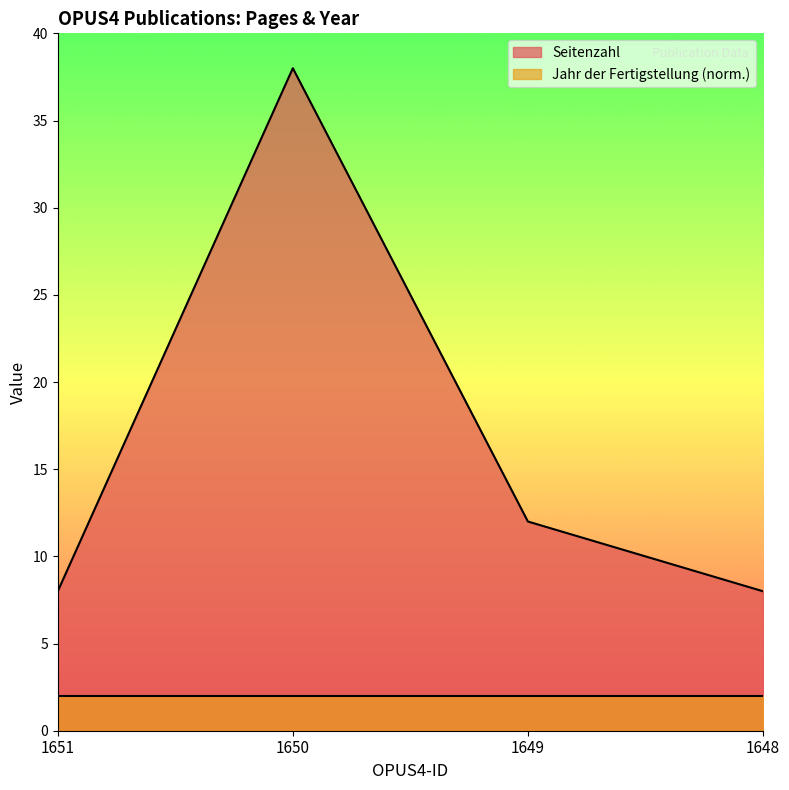

Is it true that the value at 1648 is 8?

True